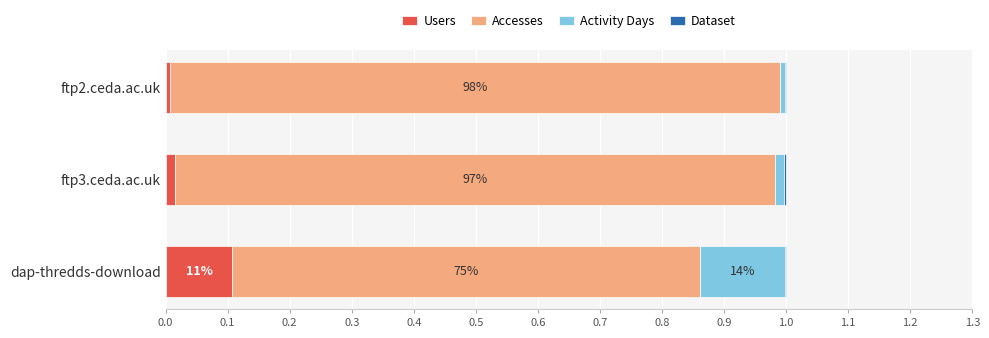

The value of Users at ftp3.ceda.ac.uk is 0.0. True or false?

True